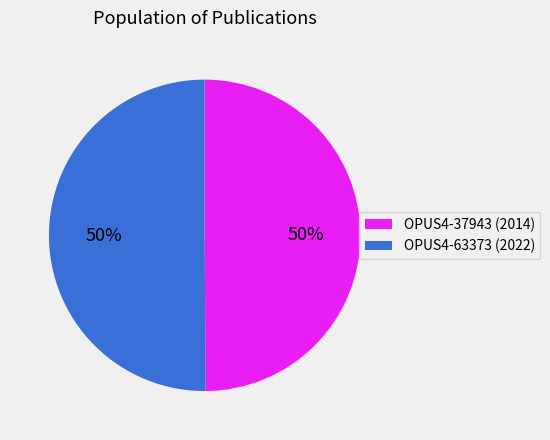

Is the sum of OPUS4-63373 and OPUS4-37943 greater than half?

Yes